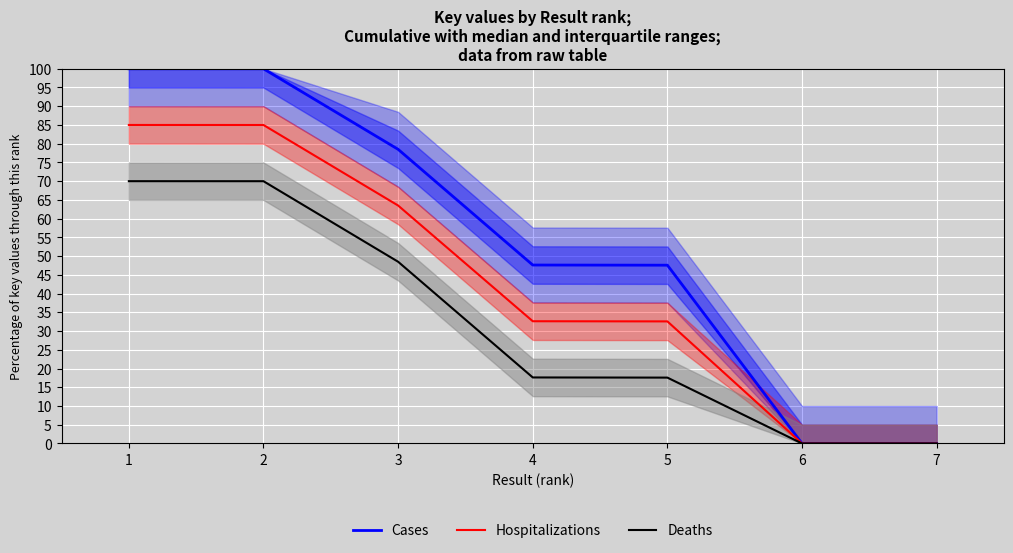

Between 2 and 6, which series saw the biggest shift?

Cases